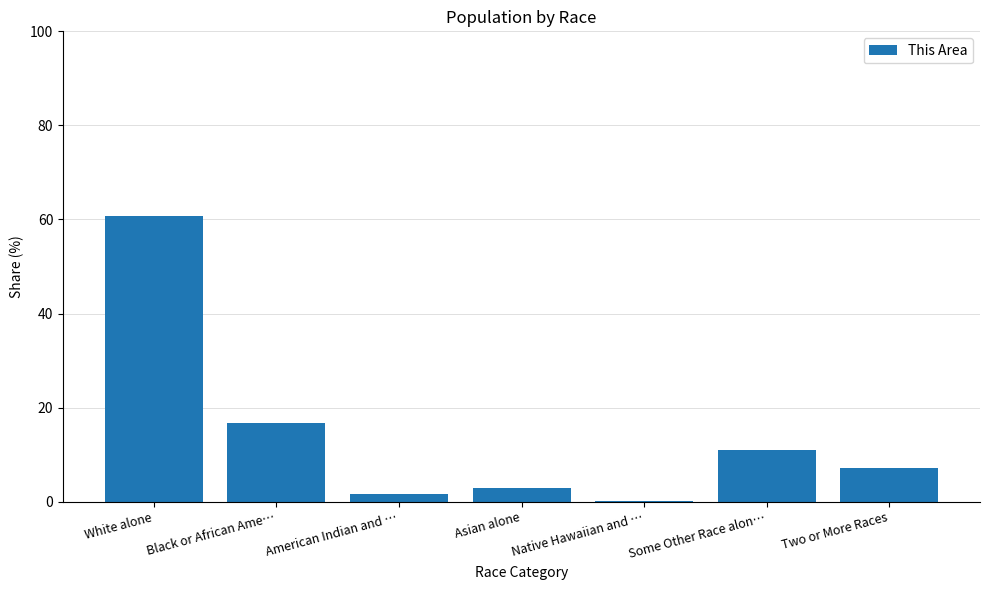

Between Black or African Ame… and Two or More Races, which is larger?

Black or African Ame…